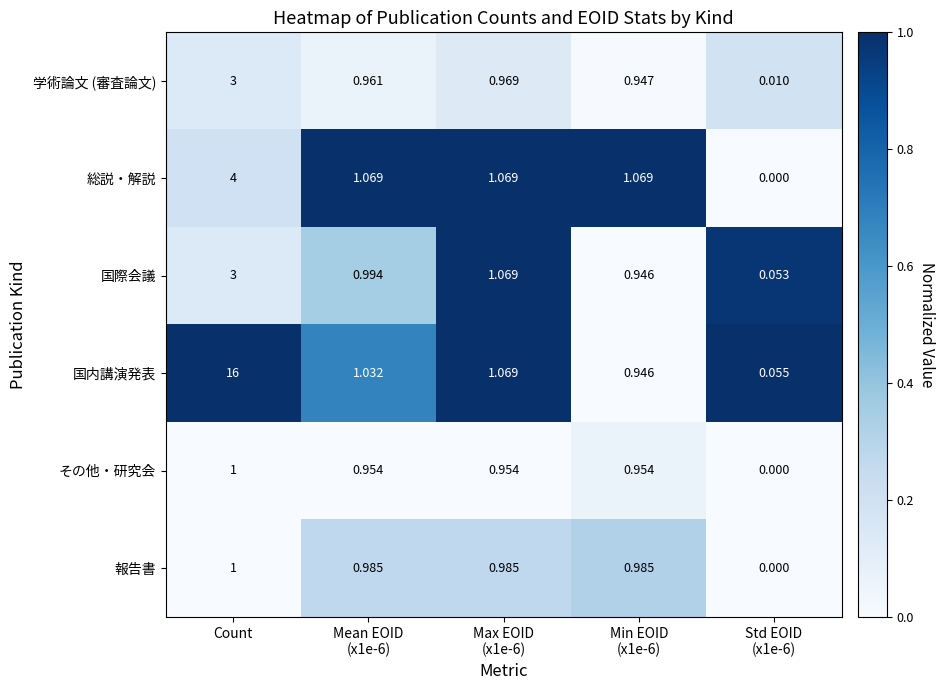

What is the maximum value shown in the chart?

16.0